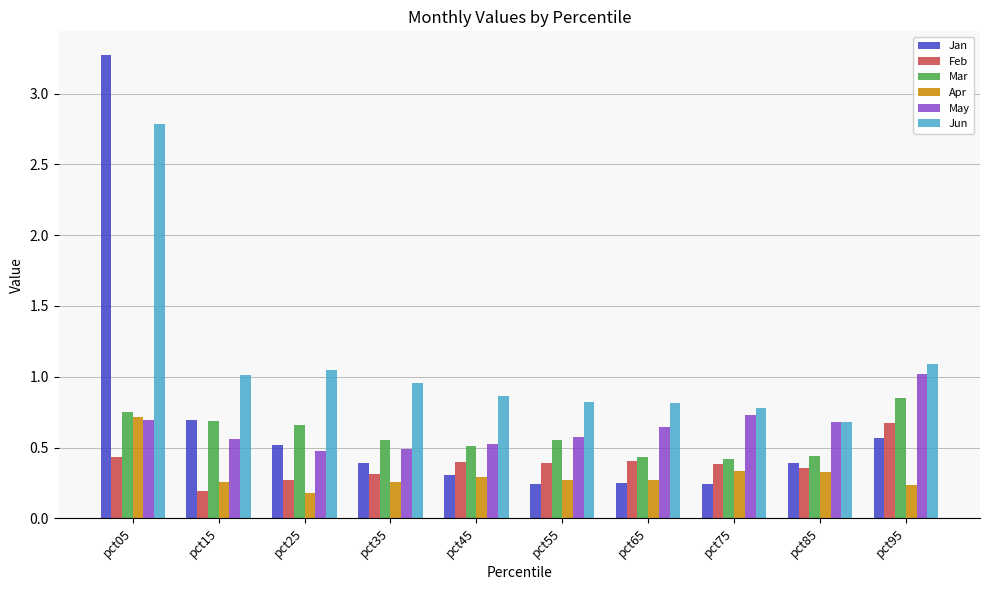

What is the maximum value shown in the chart?

3.3